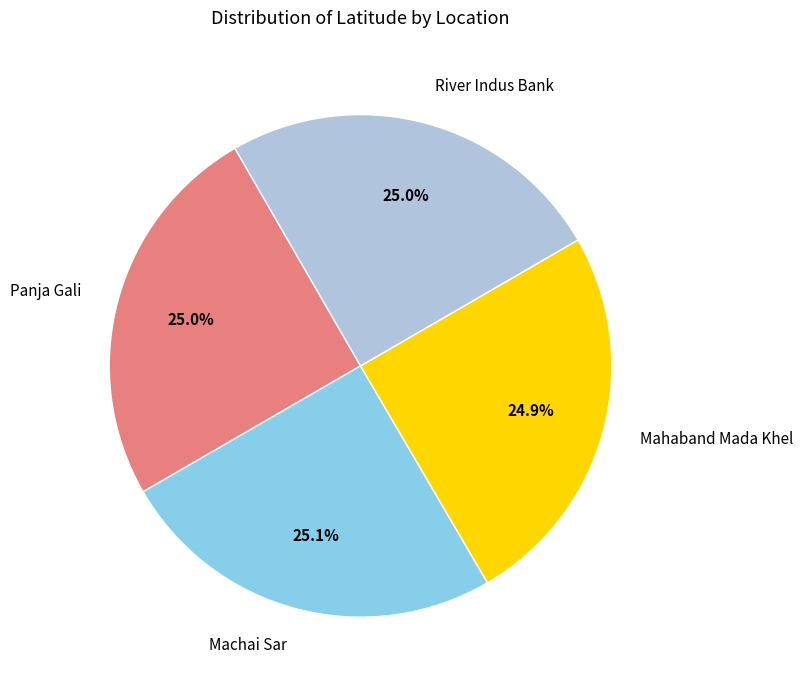

Combined, what portion of the pie is River Indus Bank and Panja Gali?

50.0%